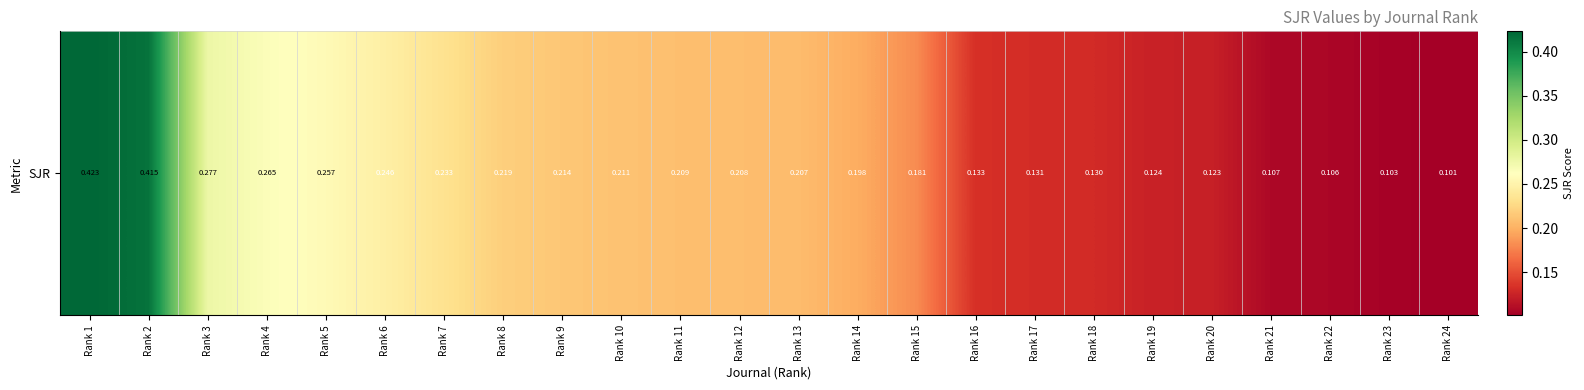

The value at Rank 6 is 0.1. True or false?

False